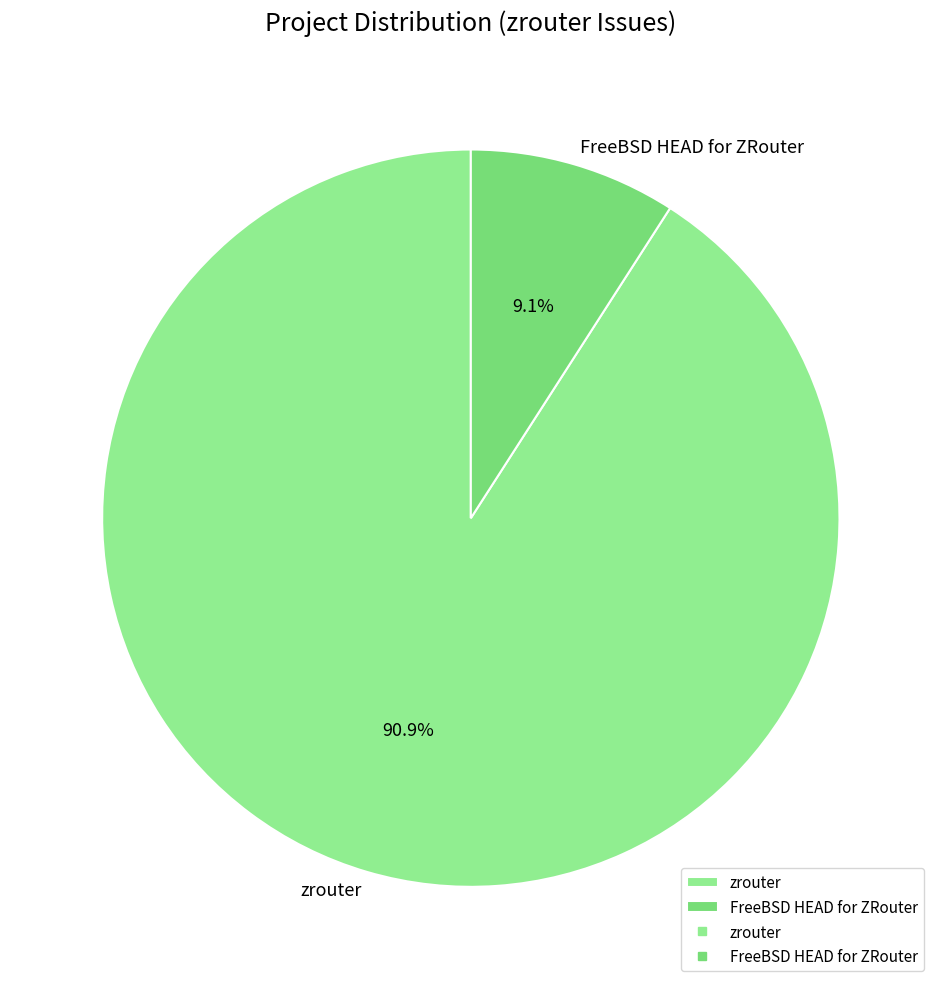

What percentage do zrouter and FreeBSD HEAD for ZRouter together represent?

100.0%